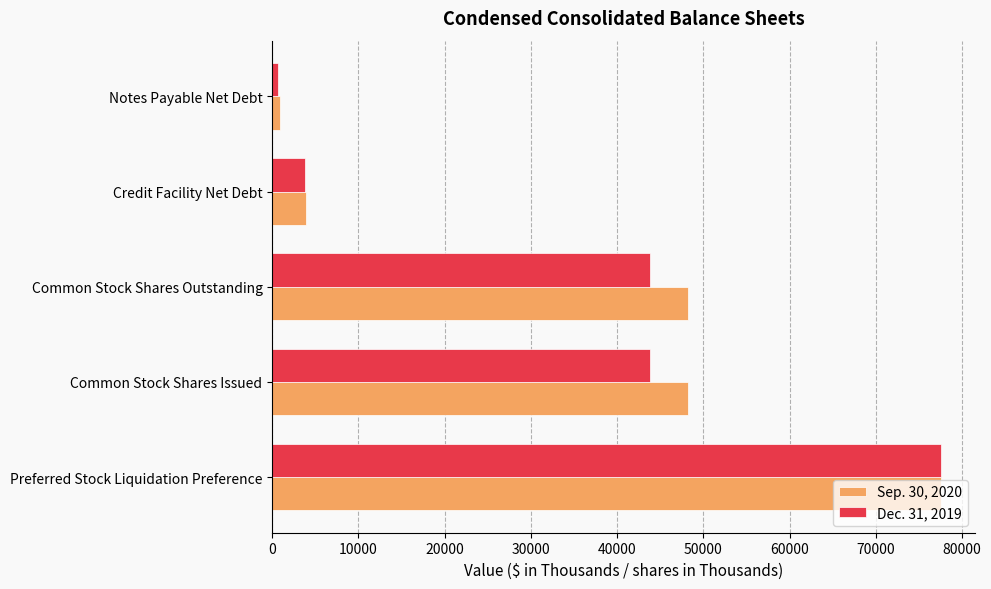

At Common Stock Shares Issued, list the series in order from smallest to largest.

Dec. 31, 2019, Sep. 30, 2020